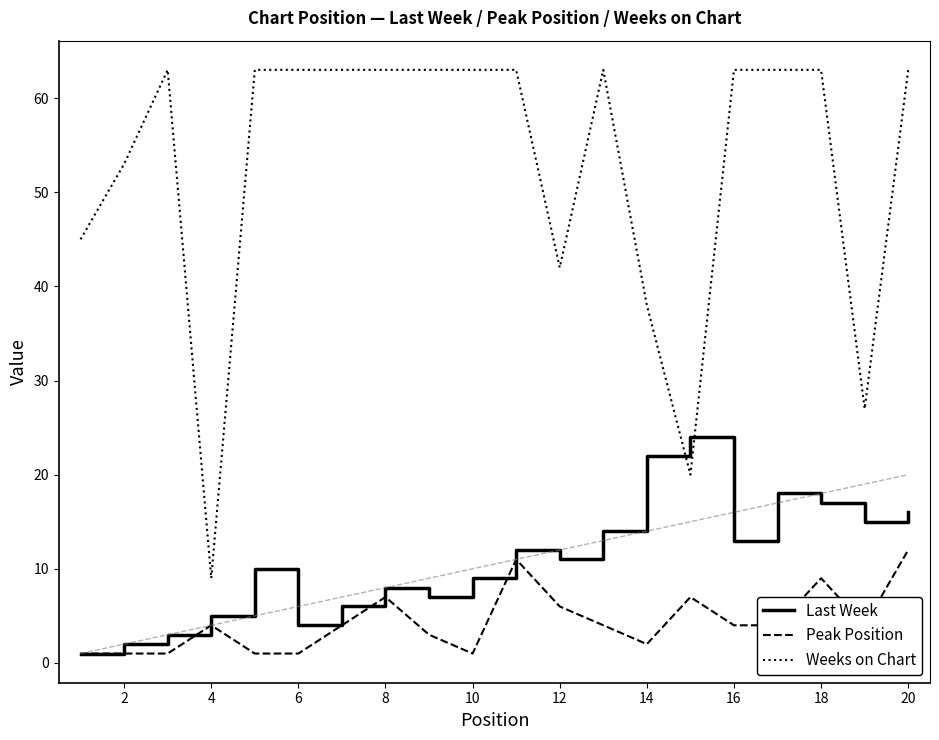

Which series has the largest total across all categories?

Weeks on Chart